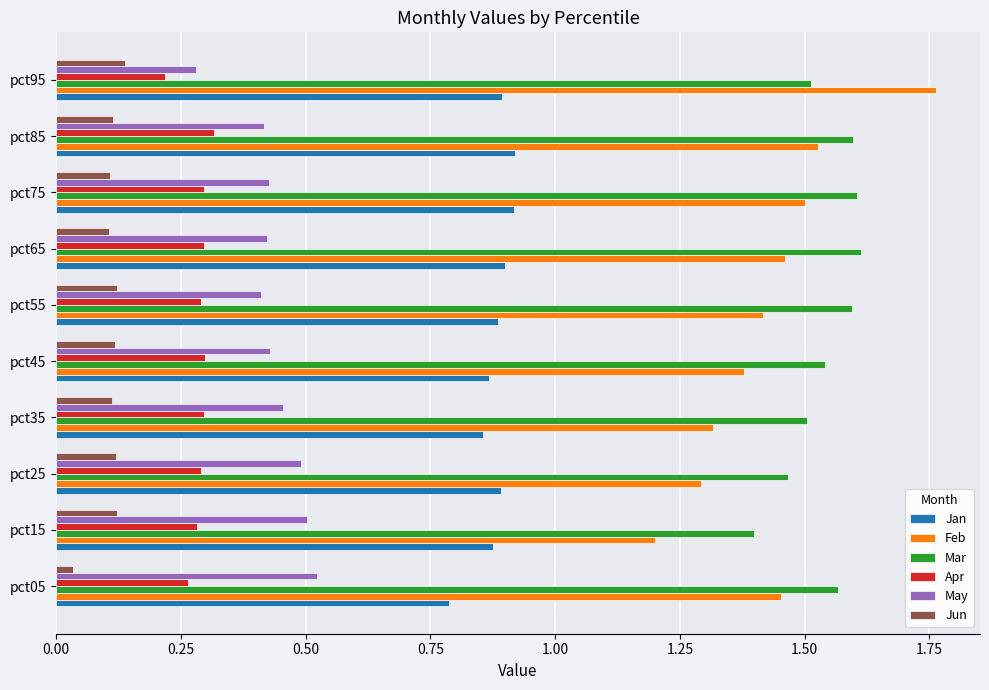

Which series has the largest total across all categories?

Mar